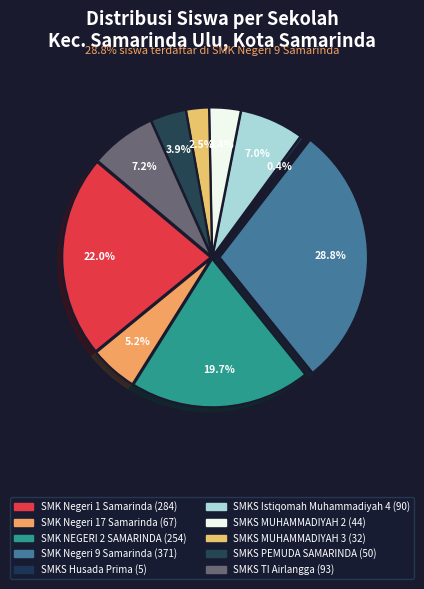

To the nearest percent, what percentage of the pie is SMKS MUHAMMADIYAH 2?

3%